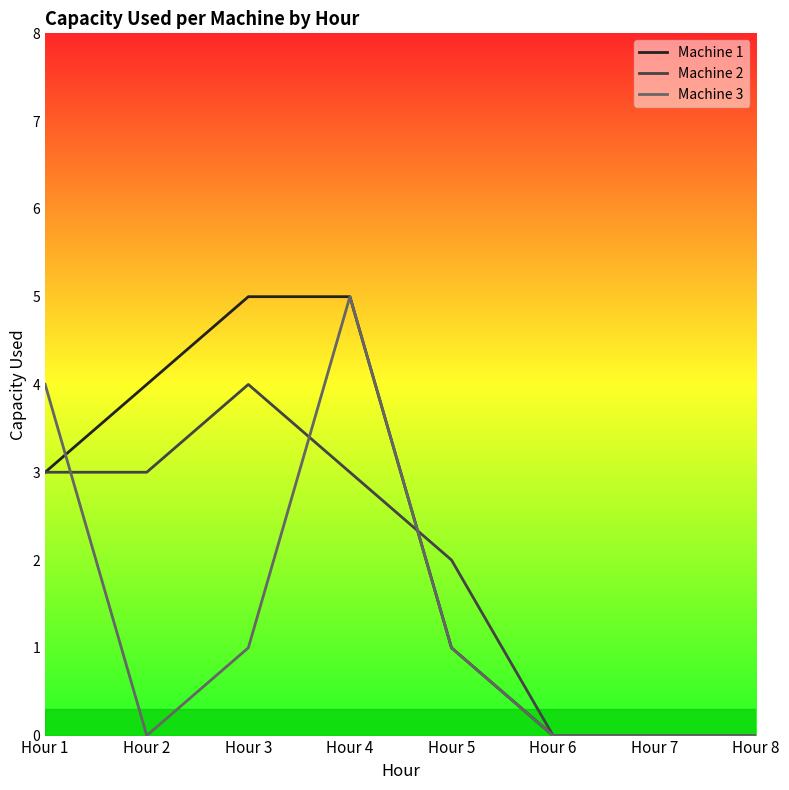

Reading left to right, what are all the values shown in this chart?

Machine 1: 3	4	5	5	1	0	0	0
Machine 2: 3	3	4	3	2	0	0	0
Machine 3: 4	0	1	5	1	0	0	0